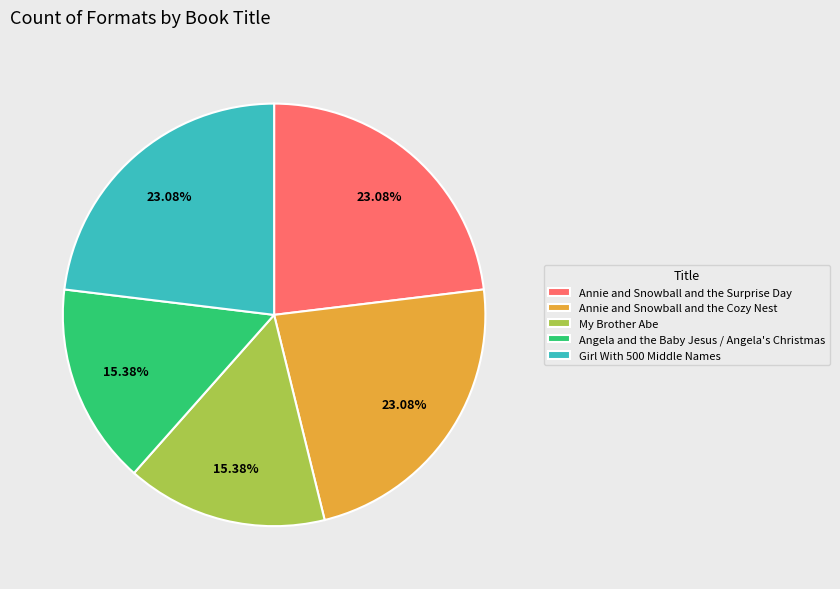

How many slices are in this pie chart?

5